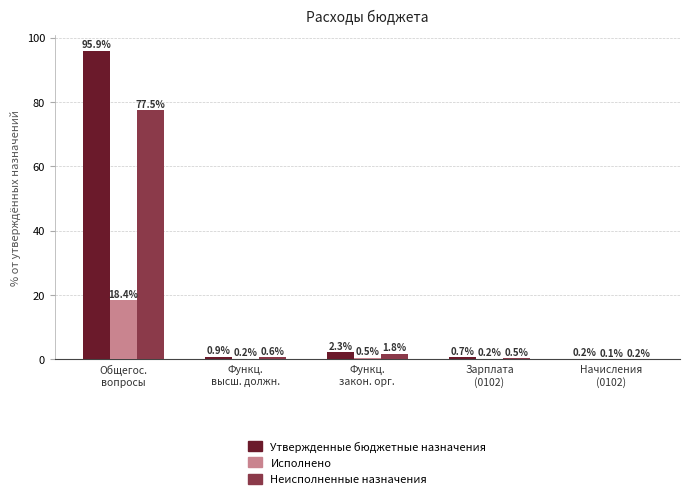

What is the sum of all Утвержденные бюджетные назначения values?

100.0